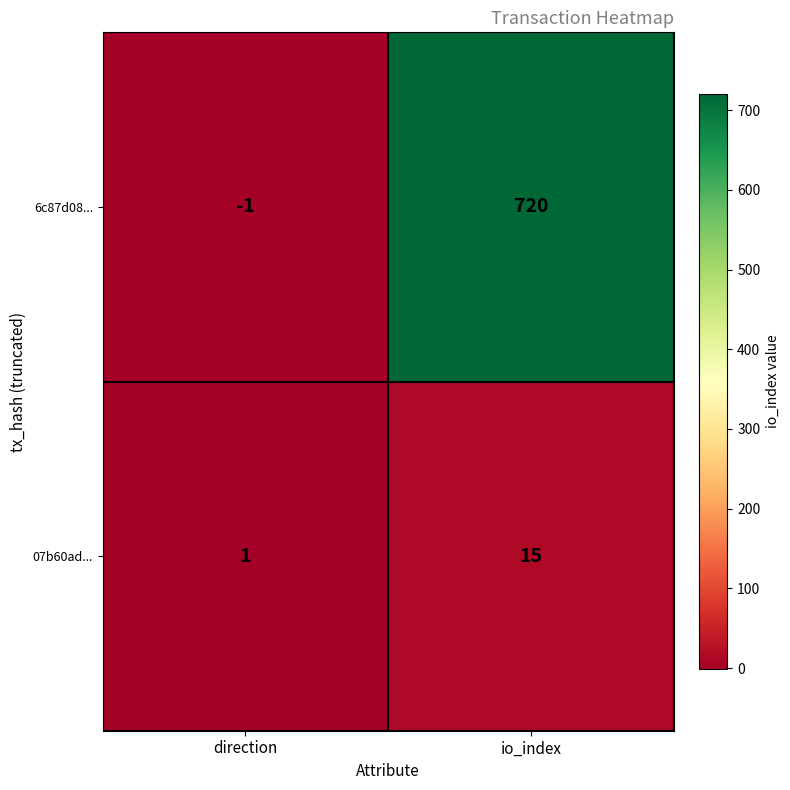

What is the sum of the 6c87d08... values at direction and io_index?

719